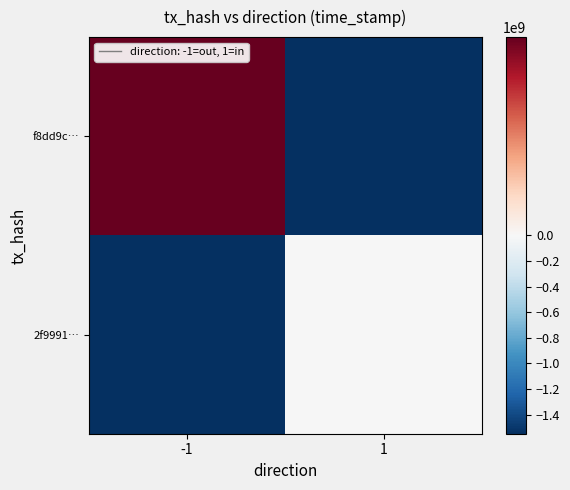

At which category is the sum across all series the highest?

-1